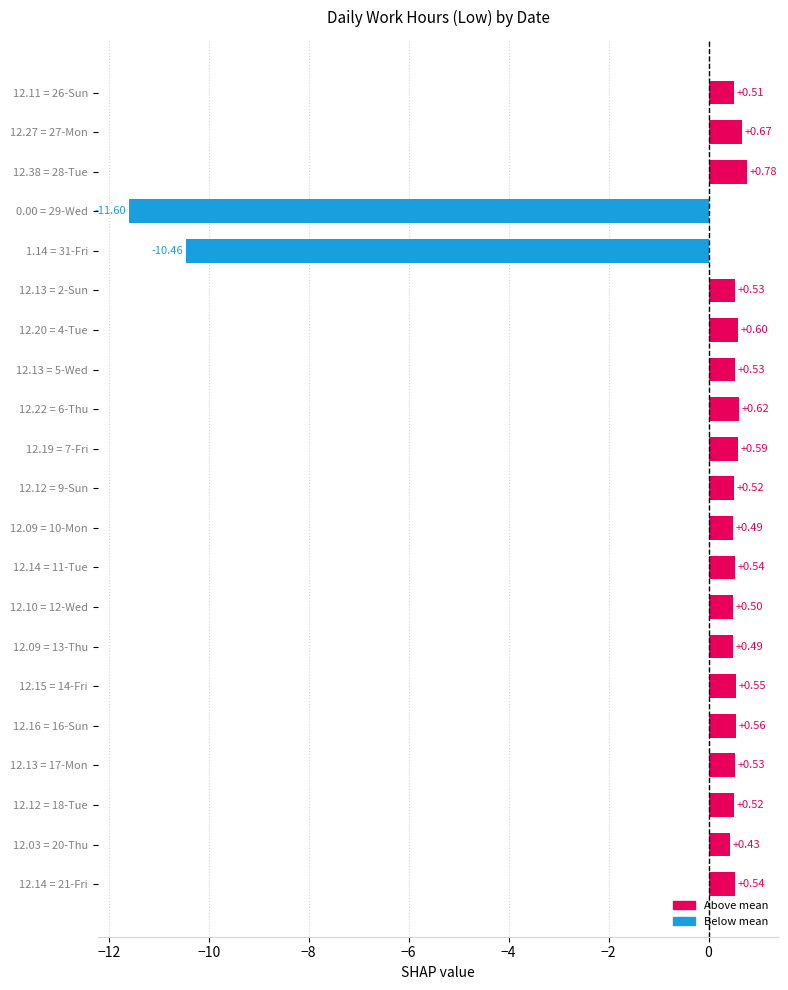

Which has a higher value, 12.13 = 2-Sun or 12.03 = 20-Thu?

12.13 = 2-Sun